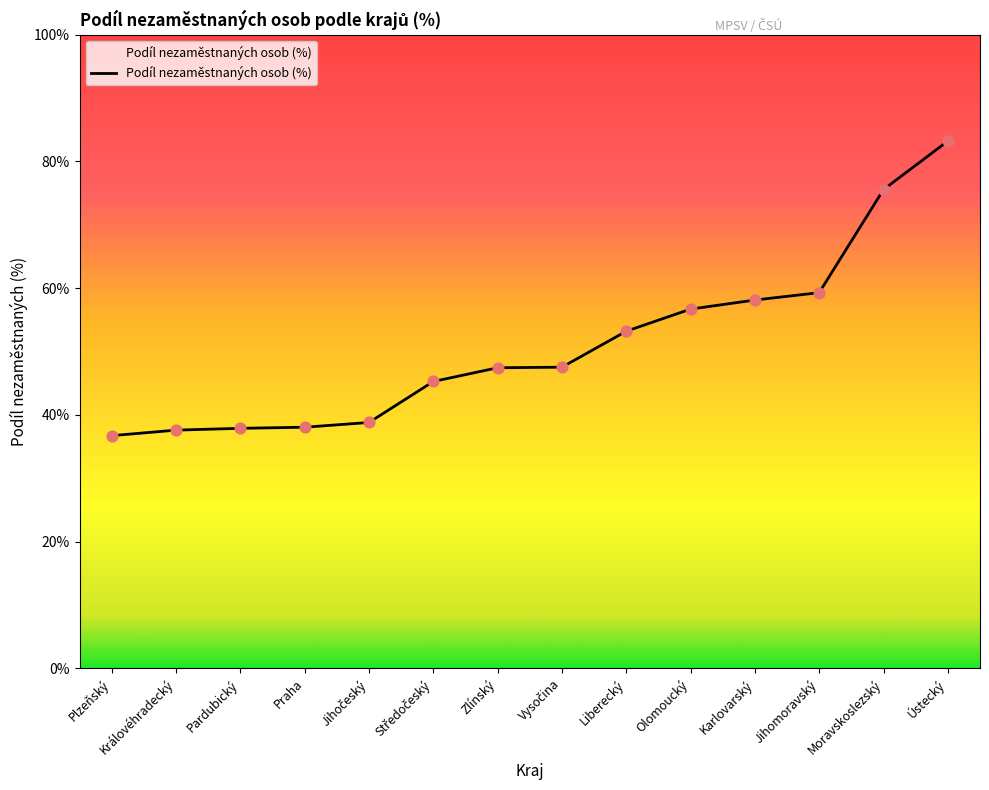

What is the ratio of the value at Pardubický to the value at Karlovarský?

0.7